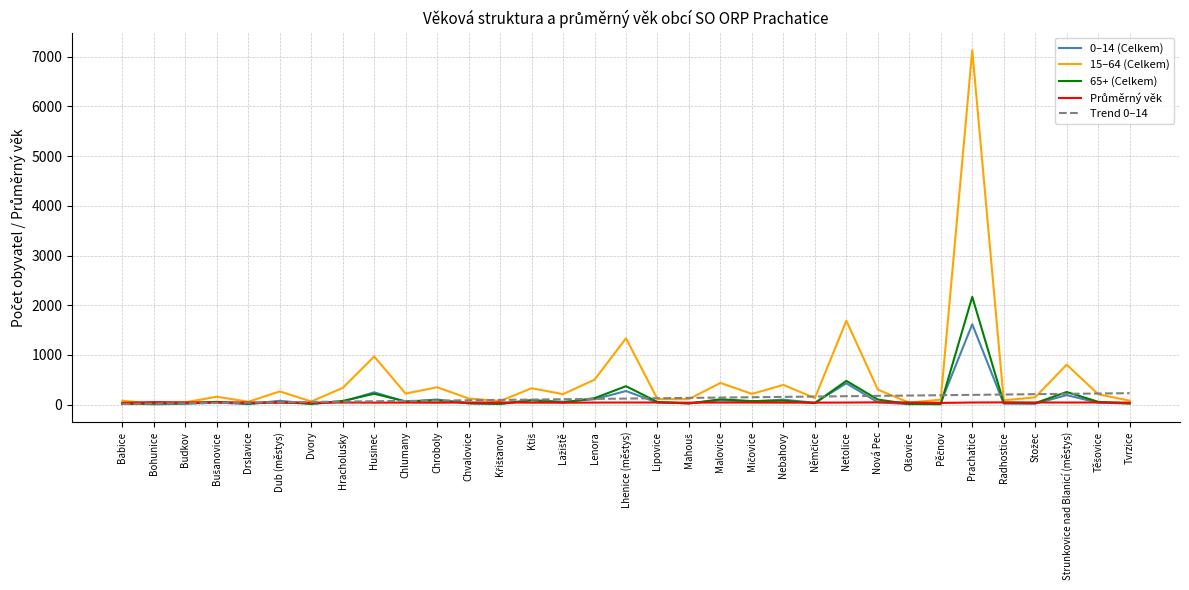

What value does the 15–64 (Celkem) series have at Chroboly?

350.0